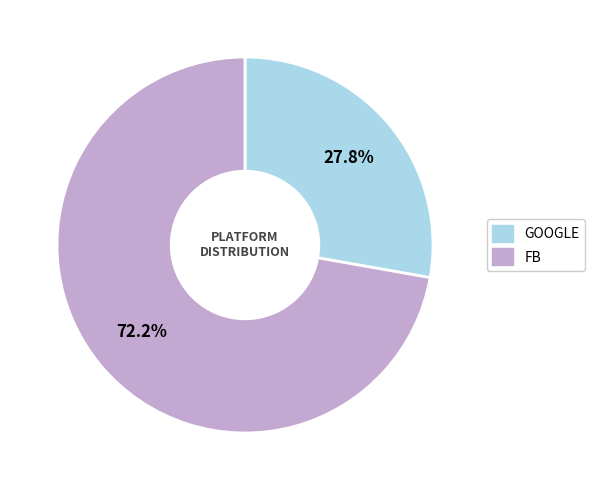

How many segments does this pie chart have?

2